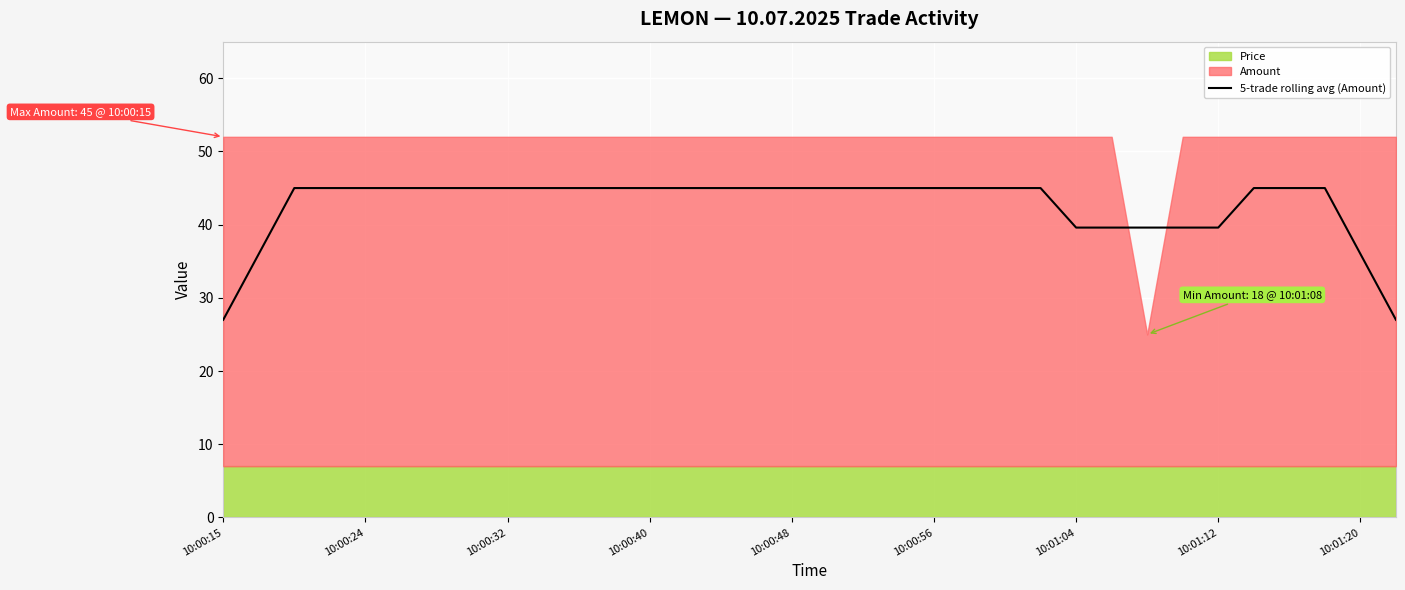

What is the value of the 33rd point from the left?

36.0